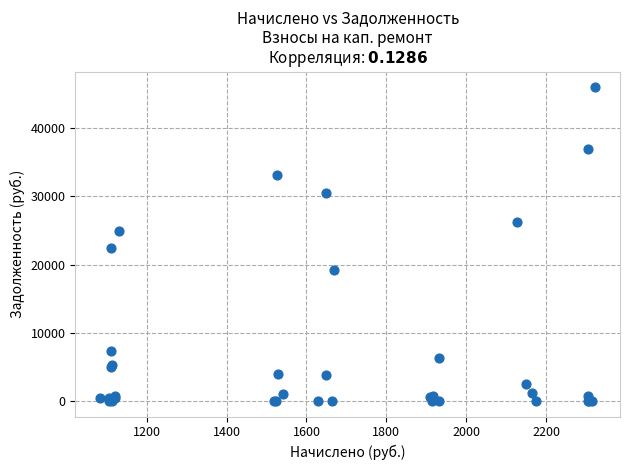

What Y value in the scatter plot is closest to 23005?

22367.2